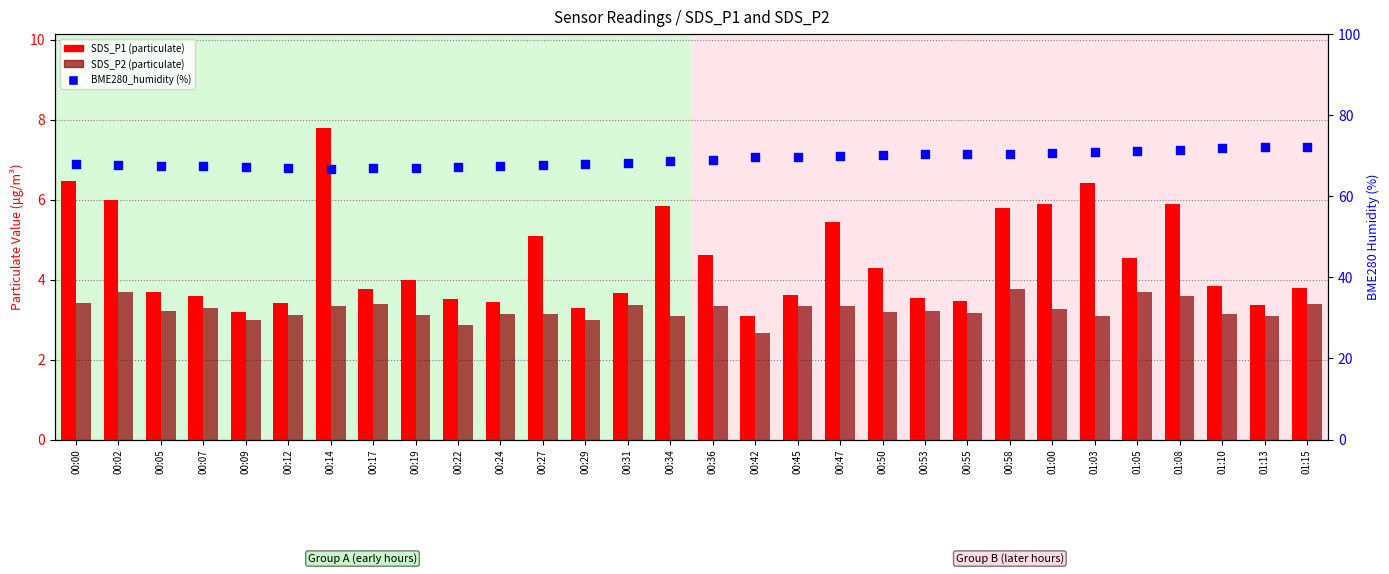

Which series has the largest total across all categories?

BME280_humidity